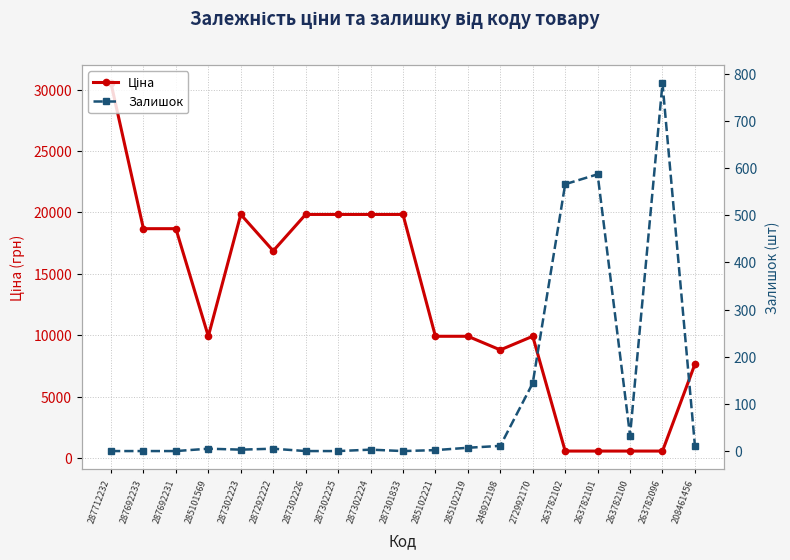

Is this an area chart (filled region under the line)?

No